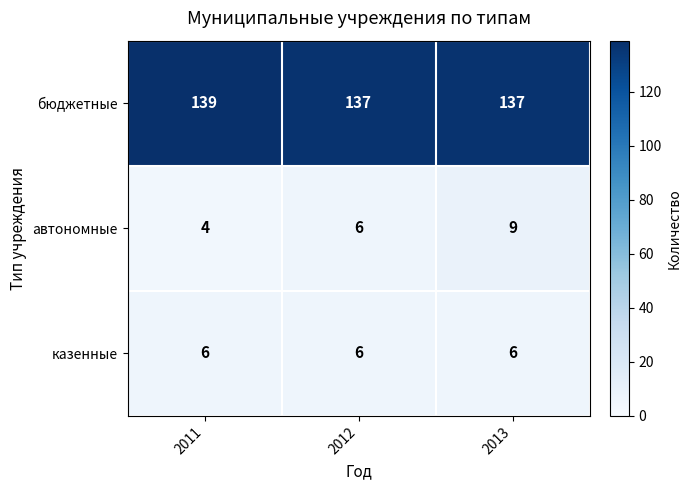

Where is автономные nearest to the value 6?

2012